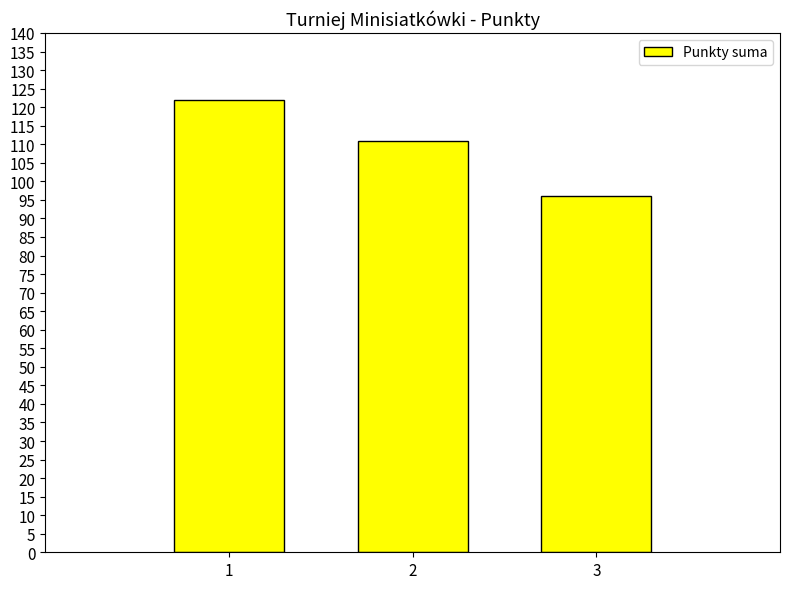

At which label is the value closest to 109?

2